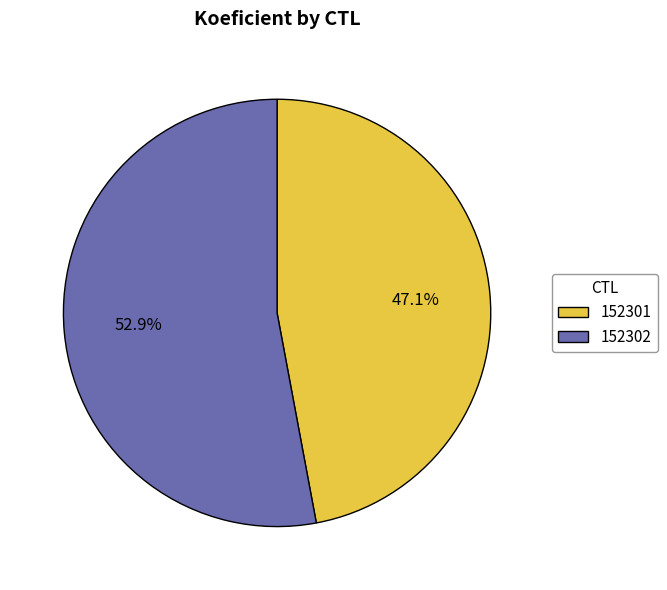

How many segments does this pie chart have?

2